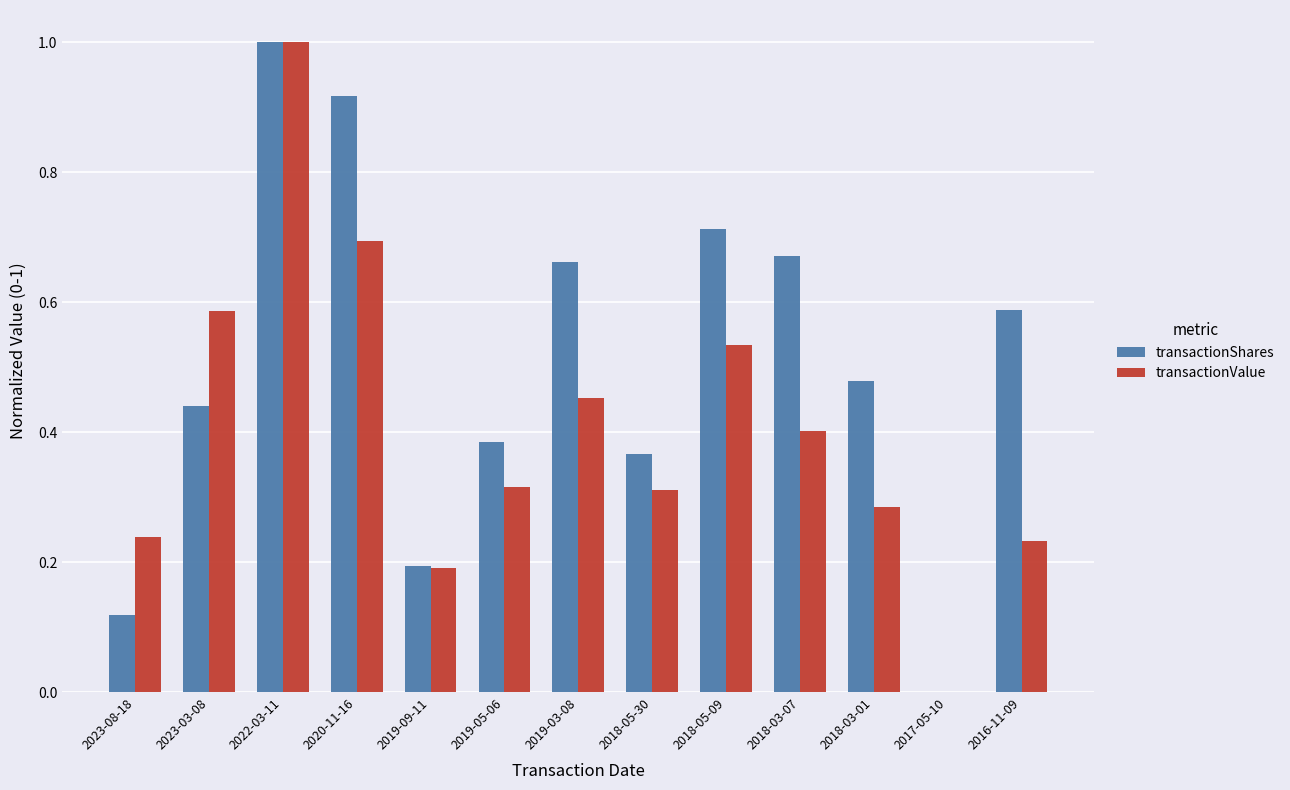

What is the maximum value shown in the chart?

1.0